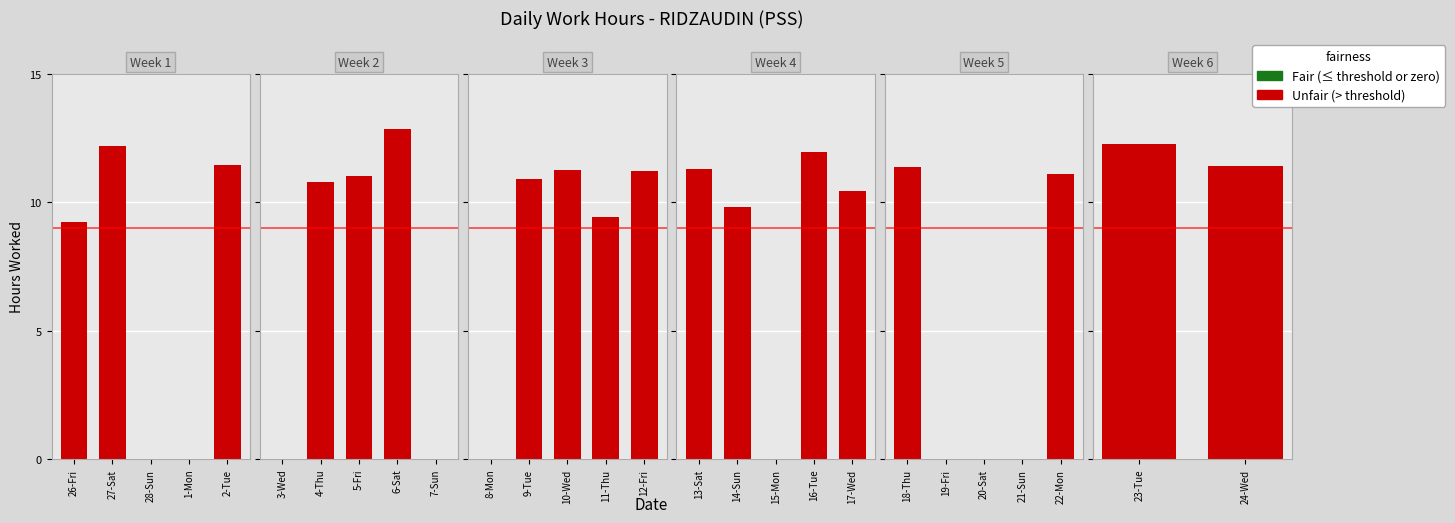

The chart shows a value of 11.4 at 24-Wed. True or false?

True